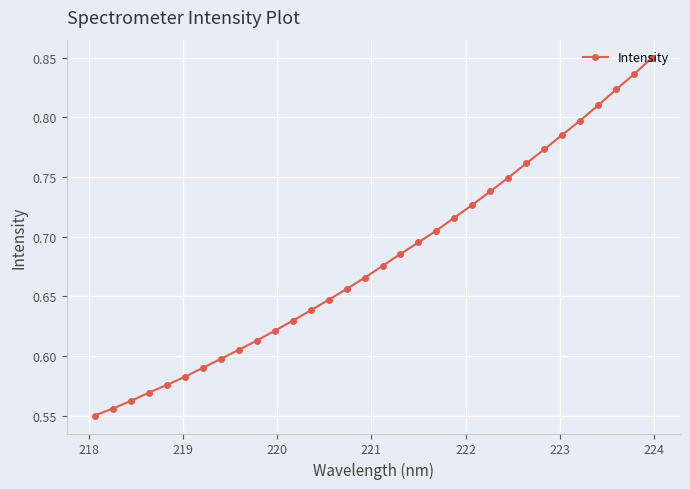

How many values are between 0 and 1?

32